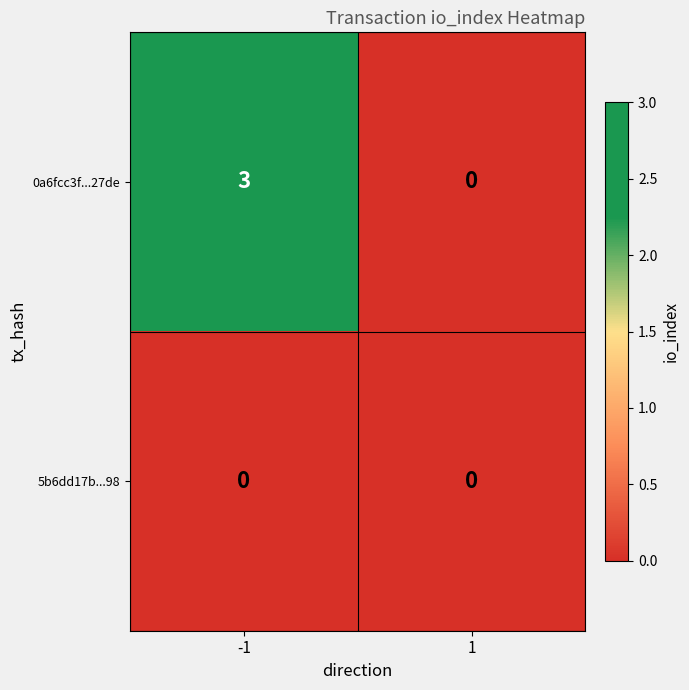

True or false: 0a6fcc3f...27de has a value of 3 at -1.

True